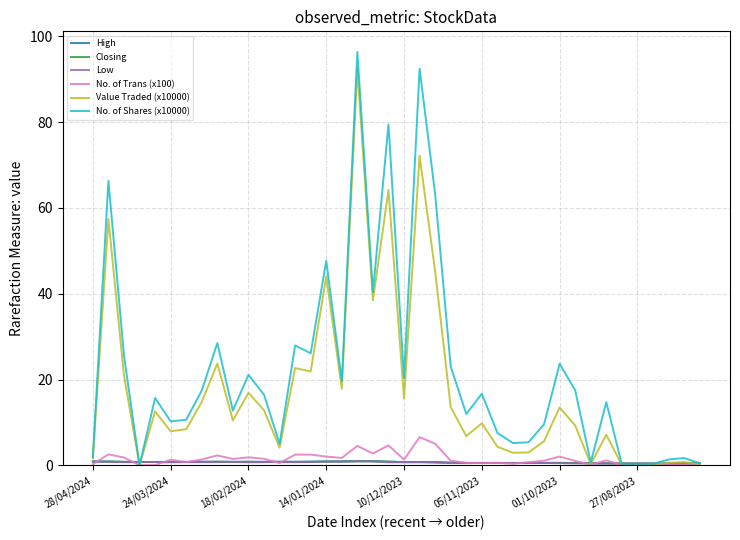

What is the maximum value shown in the chart?

96.3